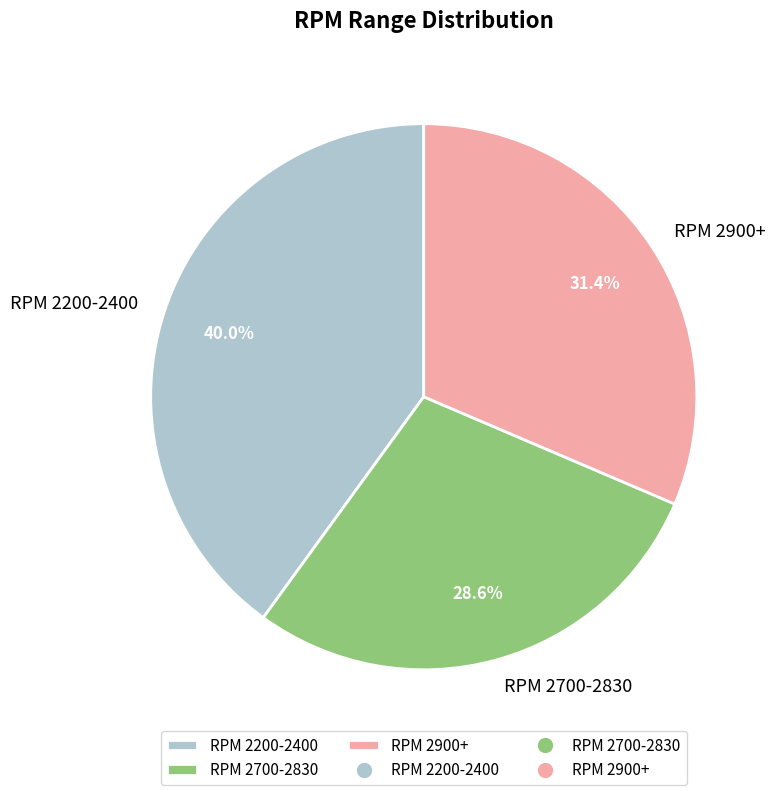

To the nearest percent, what is the average slice percentage?

33%